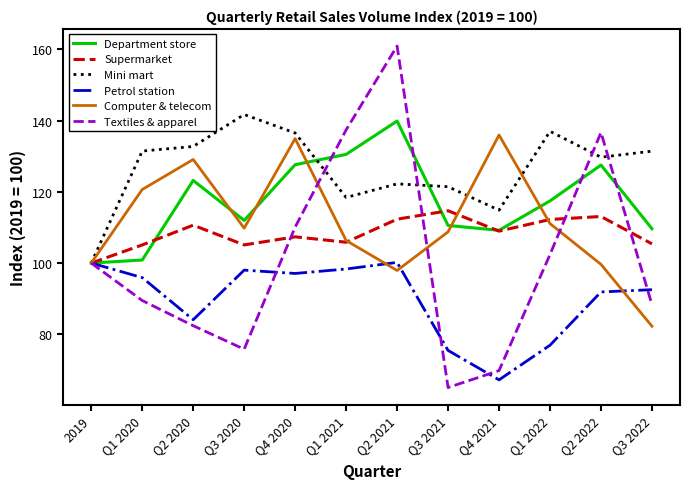

Where is the first local maximum for Petrol station?

Q3 2020